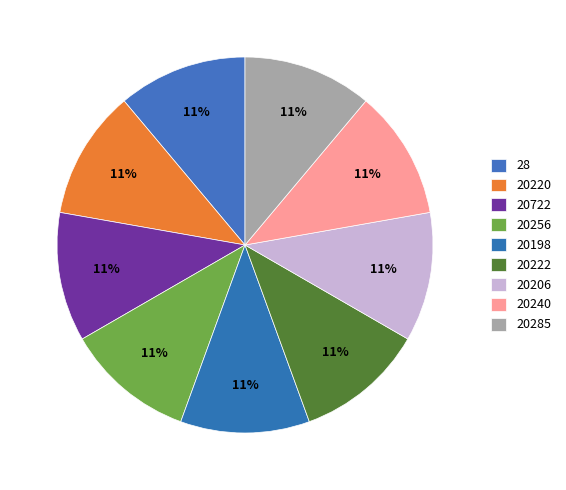

How many slices are in this pie chart?

9